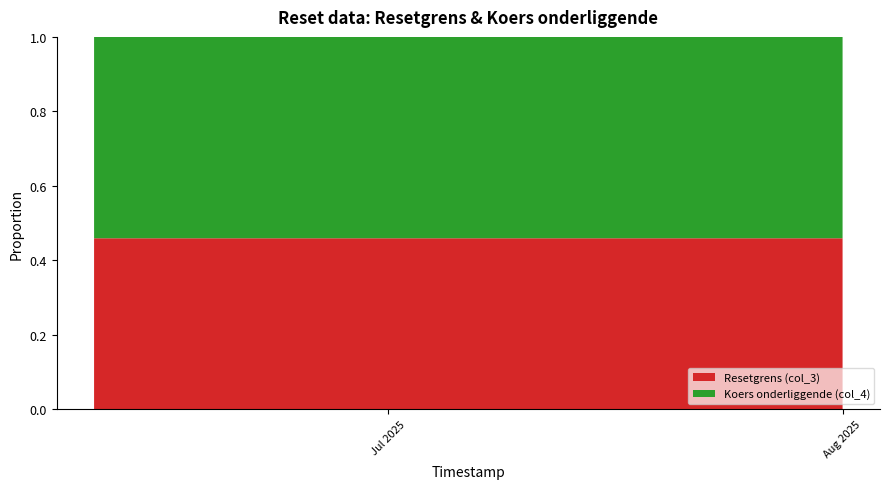

What is the total value across all series at Jul 2025?

1.0